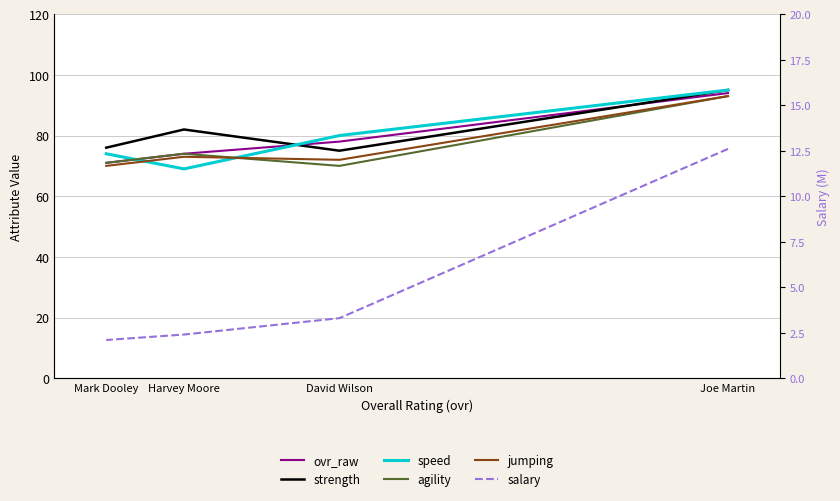

At which label does salary reach its peak?

Joe Martin